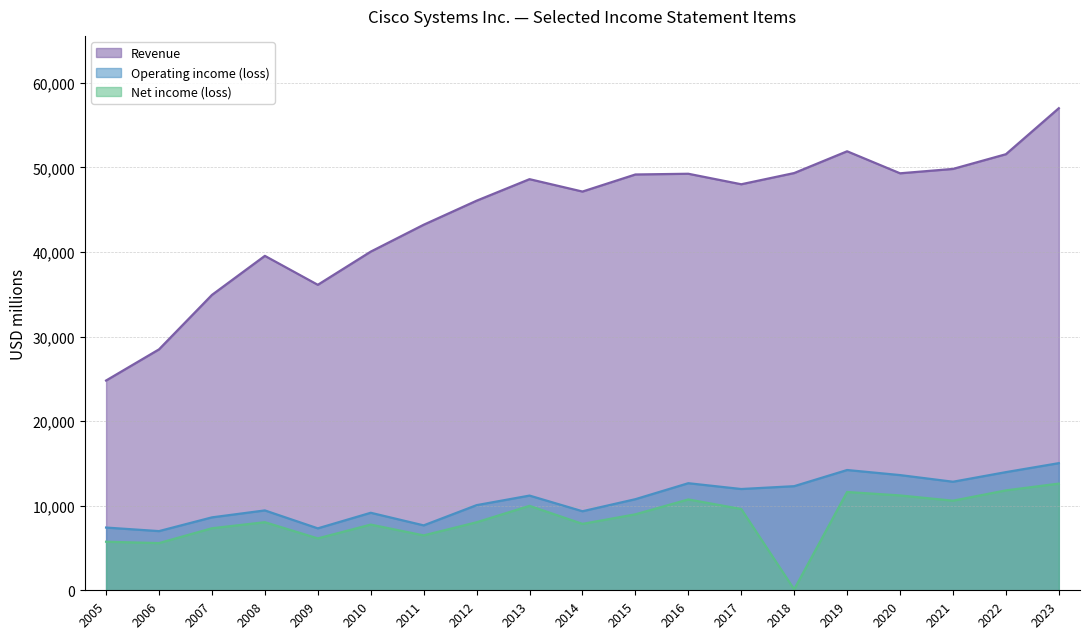

In Revenue, how many points are higher than both neighbors (excluding endpoints)?

4